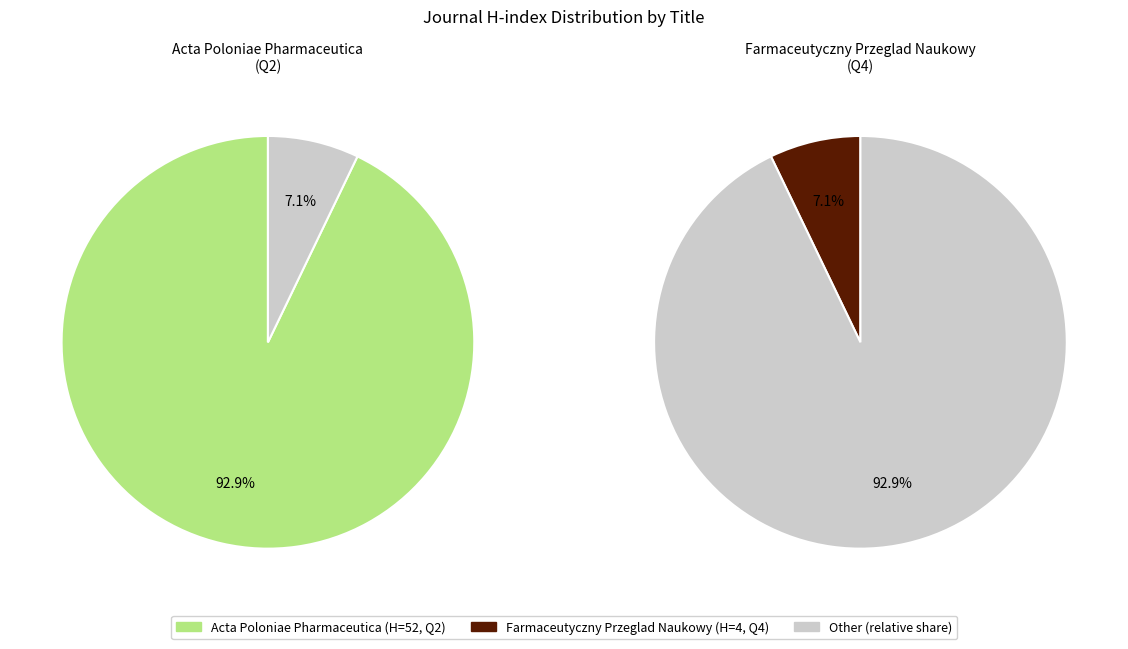

Which category has the biggest portion of the pie?

Acta Poloniae Pharmaceutica